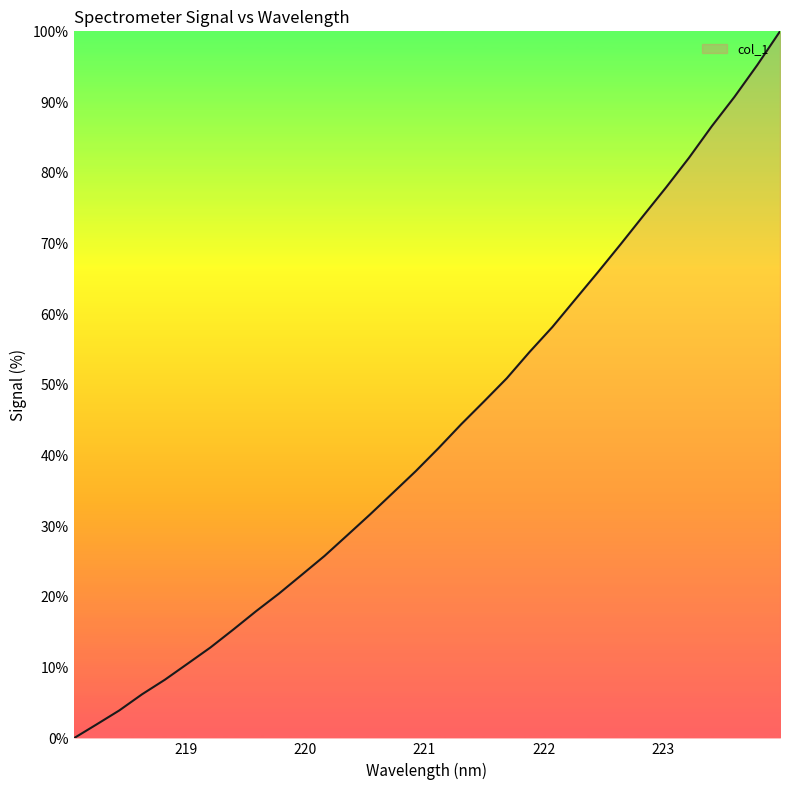

What is the maximum value shown in the chart?

100.0